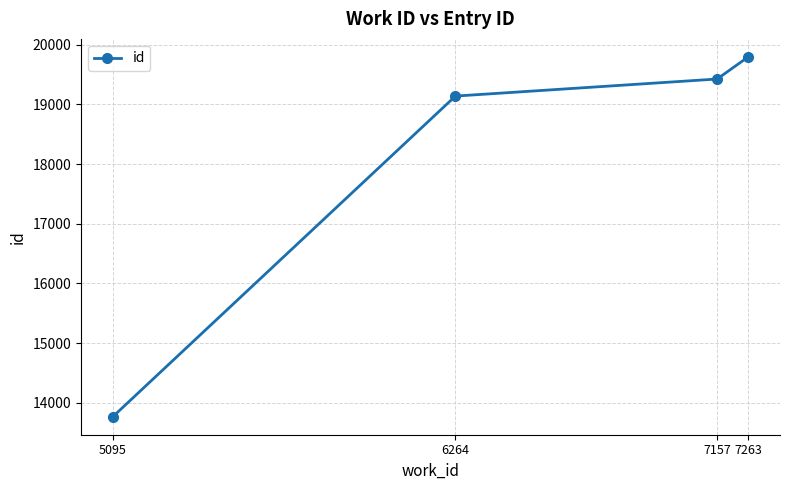

List the labels in order of value, largest first.

7263, 7157, 6264, 5095